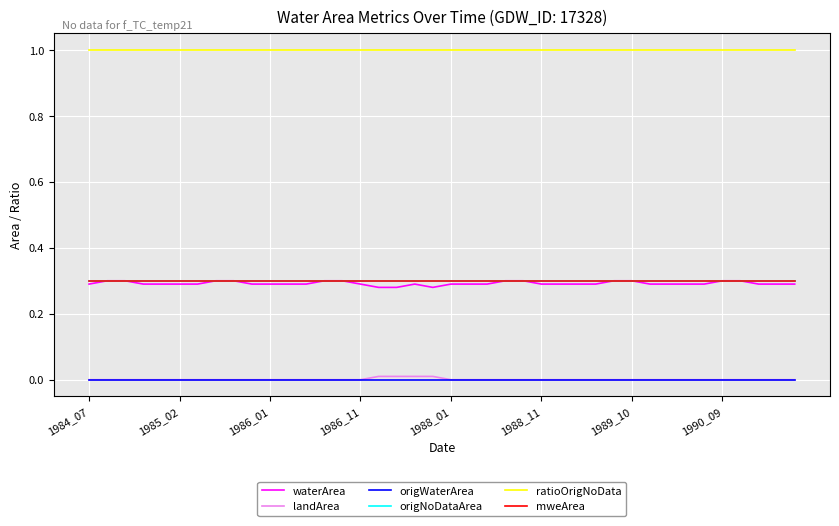

True or false: origNoDataArea and ratioOrigNoData cross at least once.

False